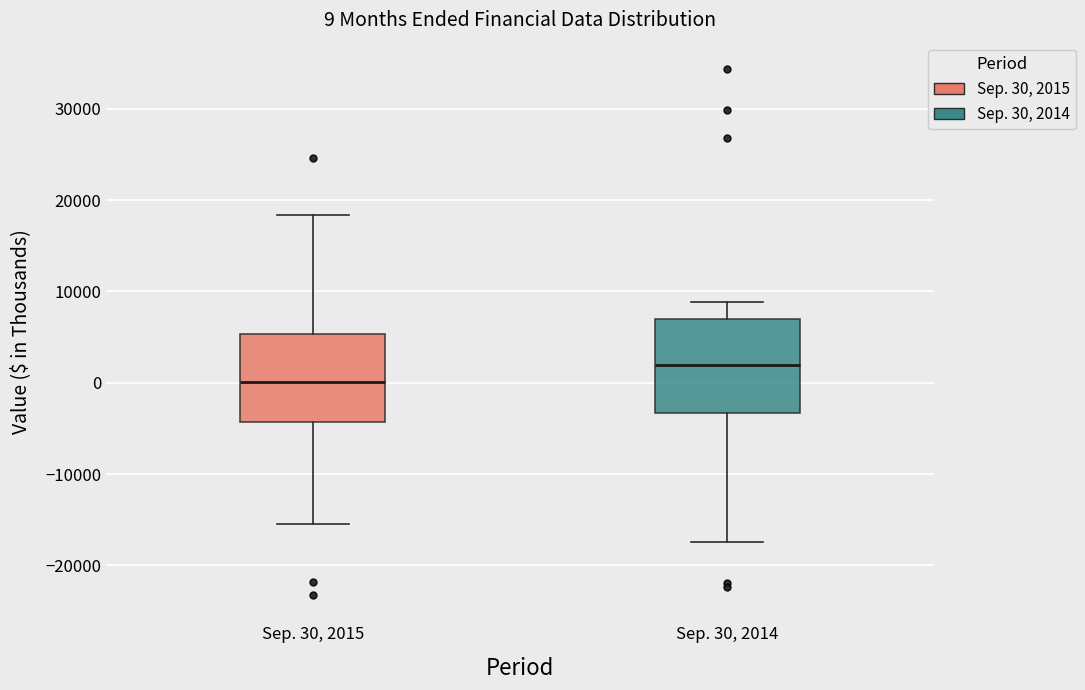

Which box has the lowest median line?

Sep. 30, 2015